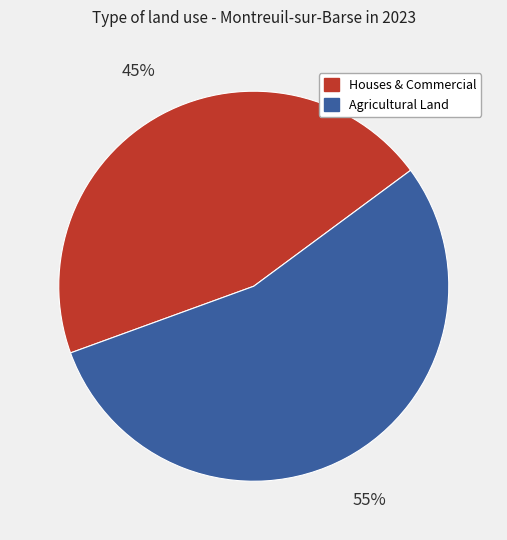

To the nearest percent, what is the average slice percentage?

50%